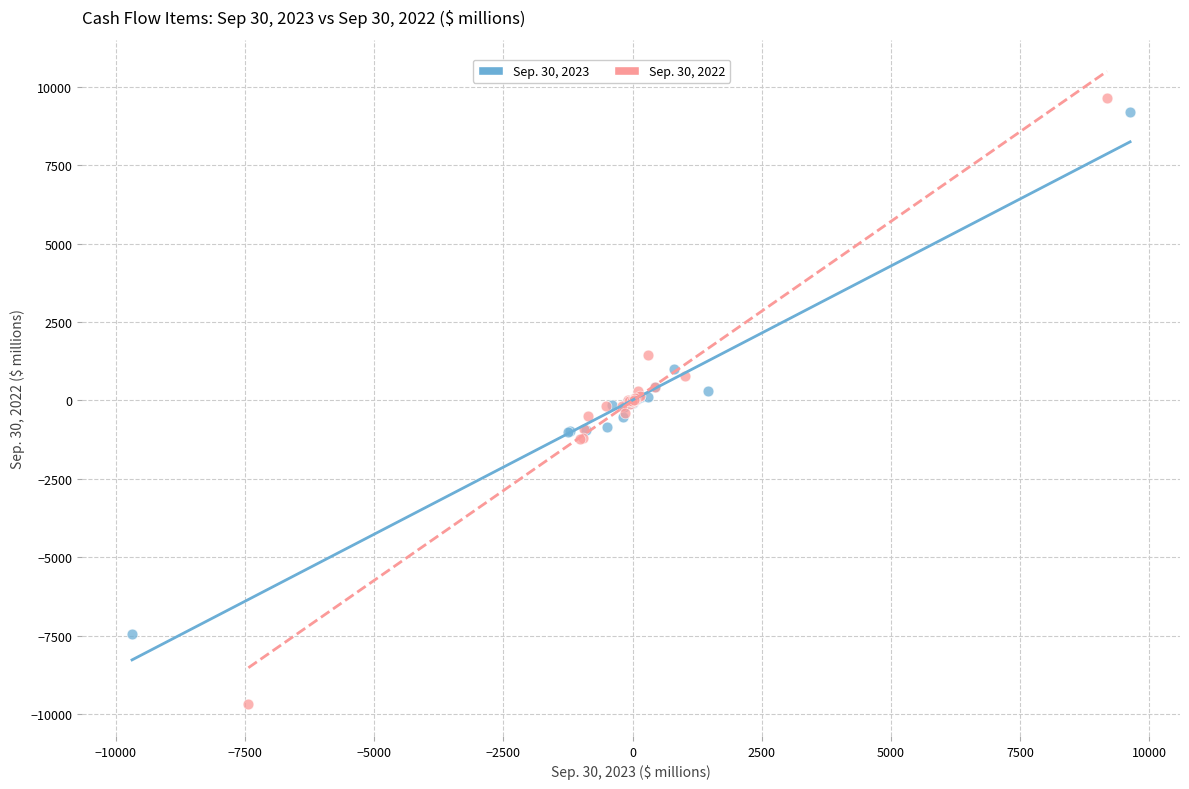

Which series has the widest spread of Y values?

Sep. 30, 2022